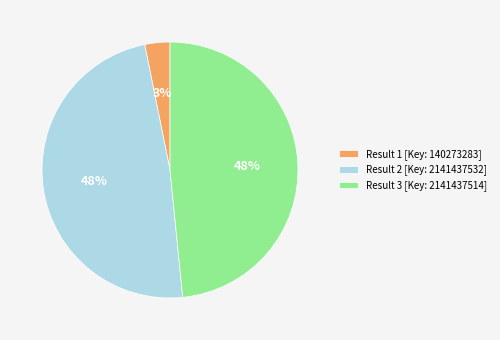

The Result 3 [Key: 2141437514] slice represents 38% of the pie. True or false?

False